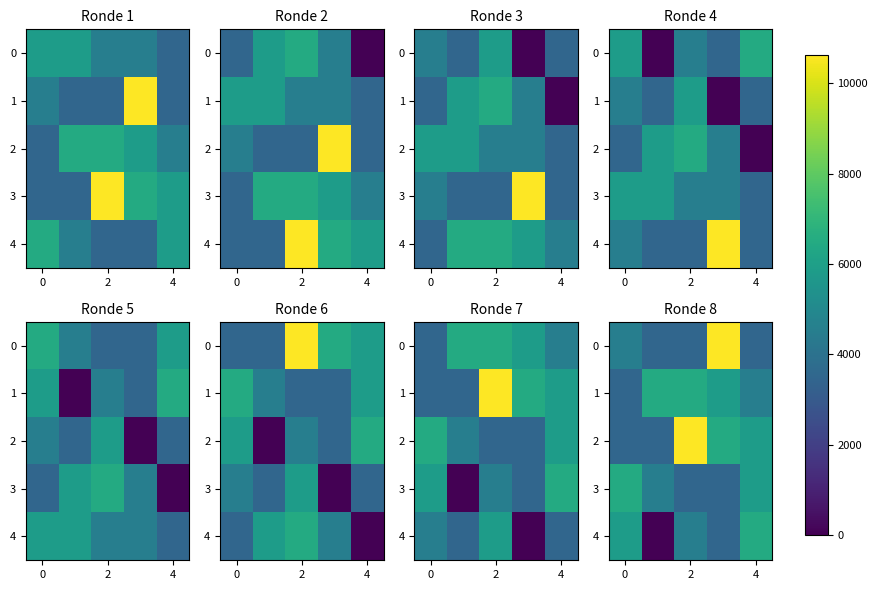

At how many categories does at least one series exceed 10061?

2